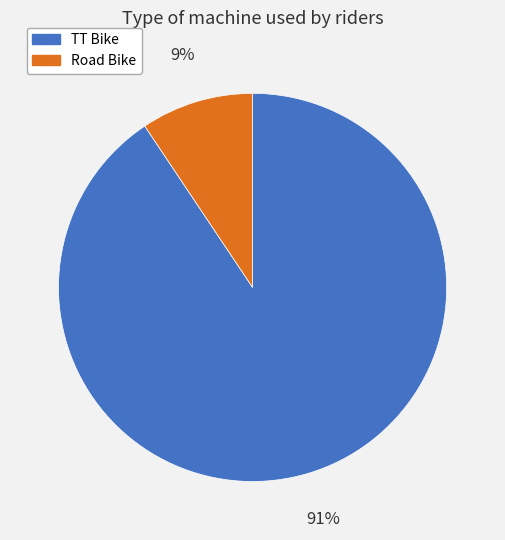

Which category has the smallest portion of the pie?

Road Bike